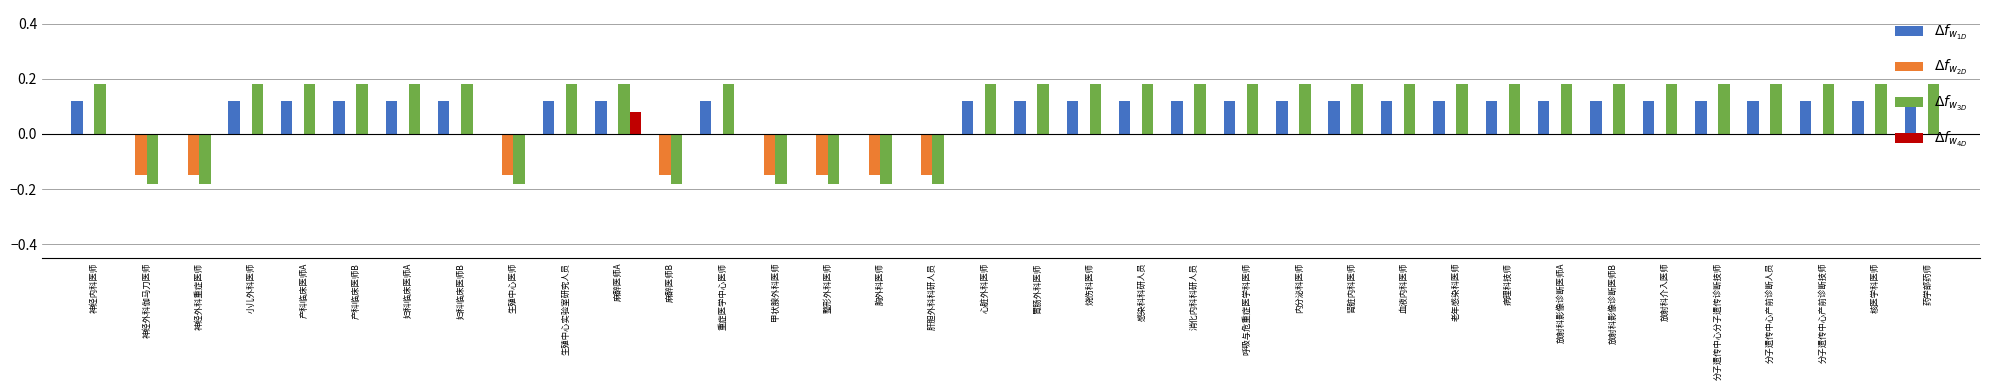

At which category is the sum across all series the highest?

麻醉医师A